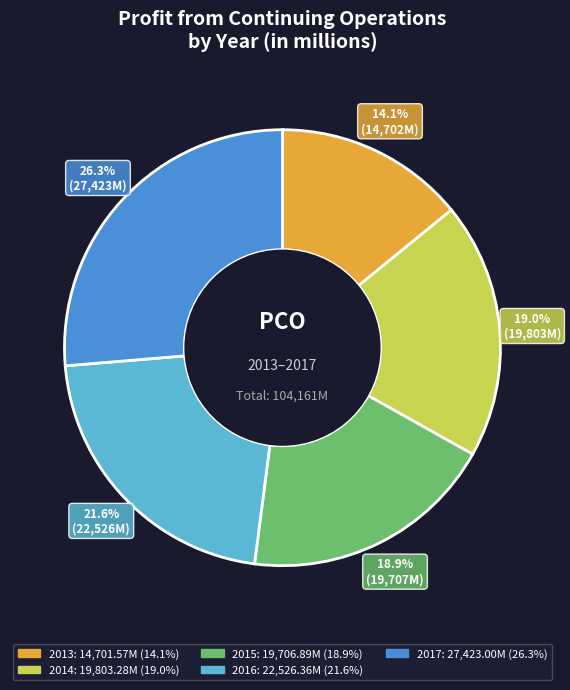

Do 2013 and 2014 together represent more than half of the pie?

No